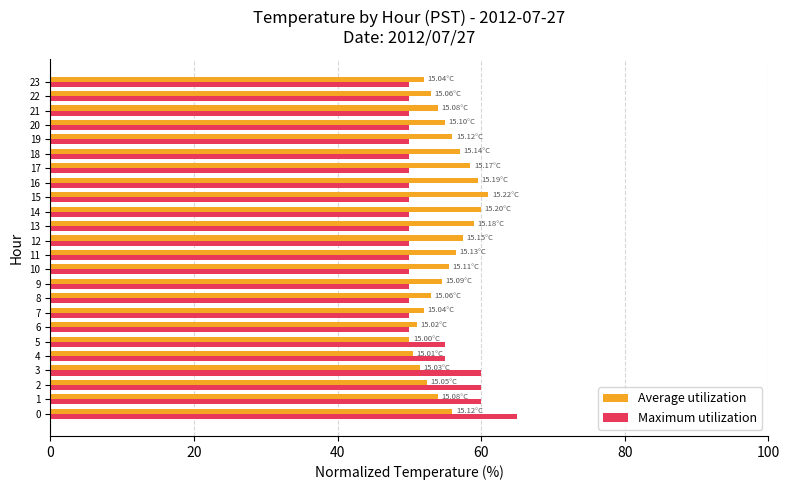

What is the difference between the highest and lowest values at 20?

5.0